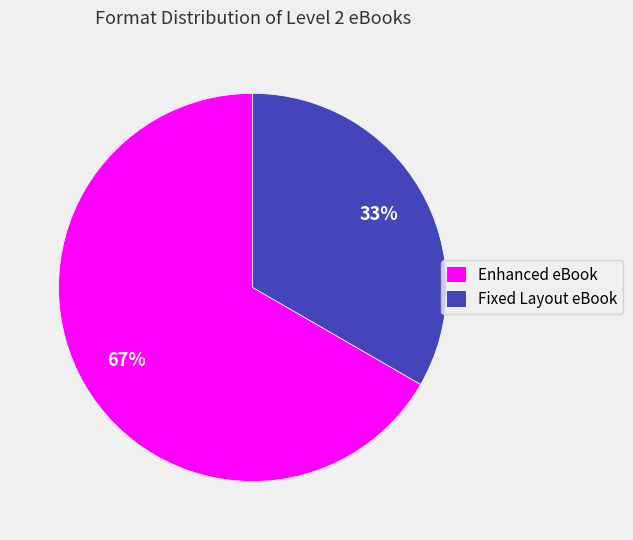

Combined, do Enhanced eBook and Fixed Layout eBook account for over 50%?

Yes